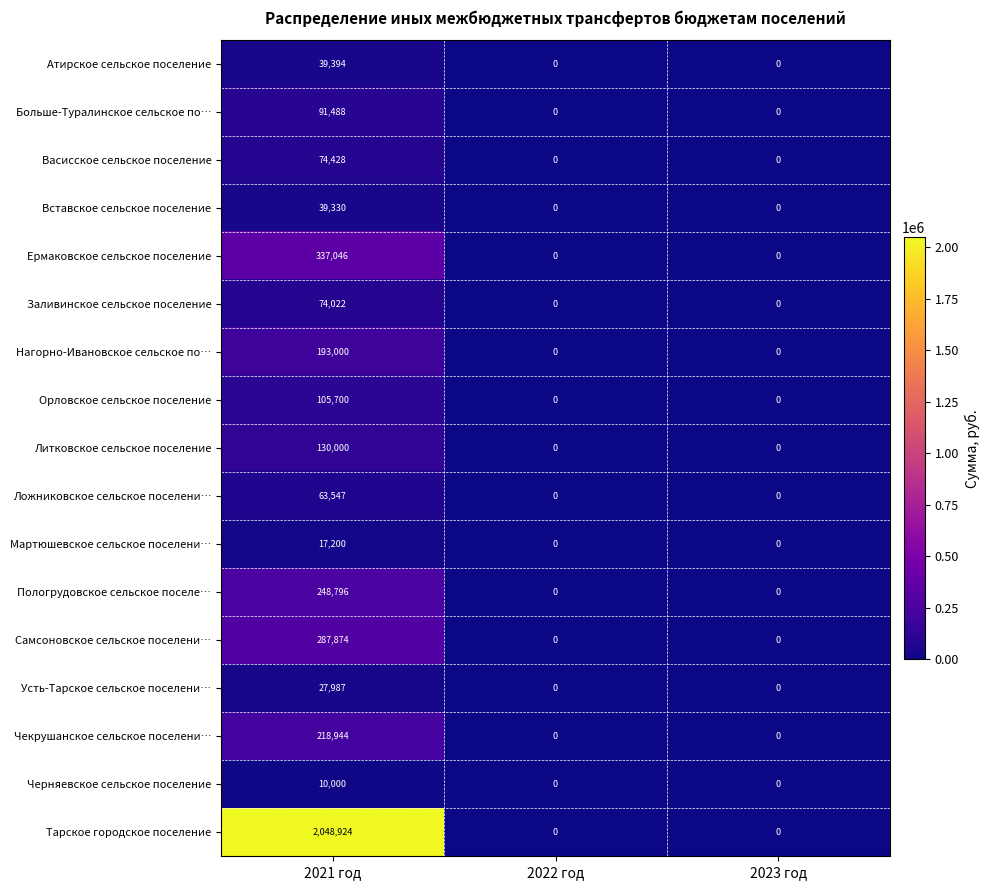

Which label corresponds to the largest value in the chart?

2021 год